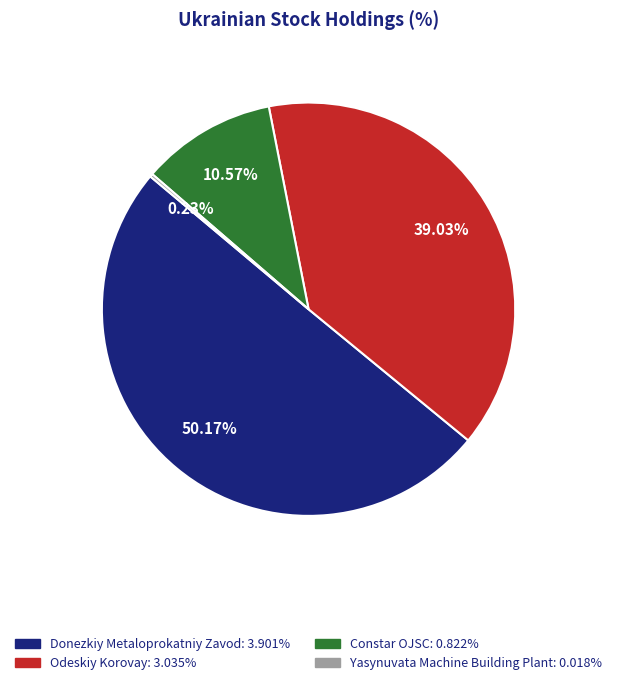

Between Donezkiy Metaloprokatniy Zavod and Odeskiy Korovay, which is larger?

Donezkiy Metaloprokatniy Zavod